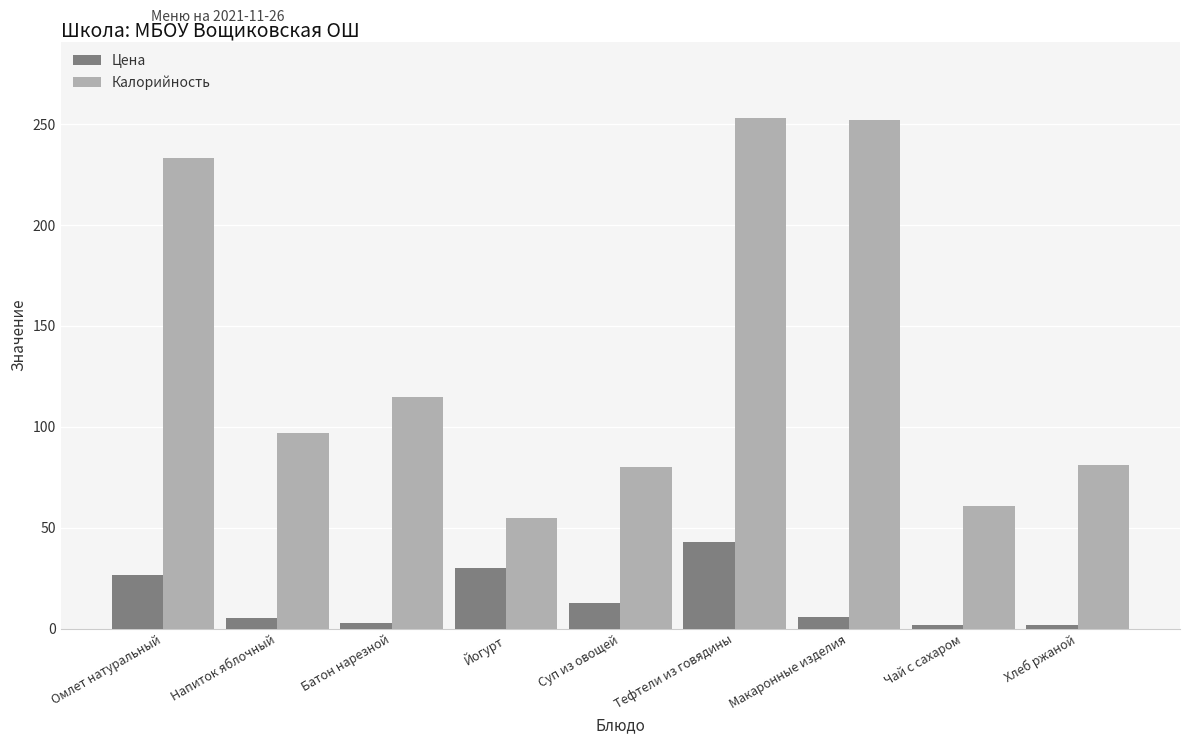

Are the bars grouped side by side (vs. stacked)?

Yes